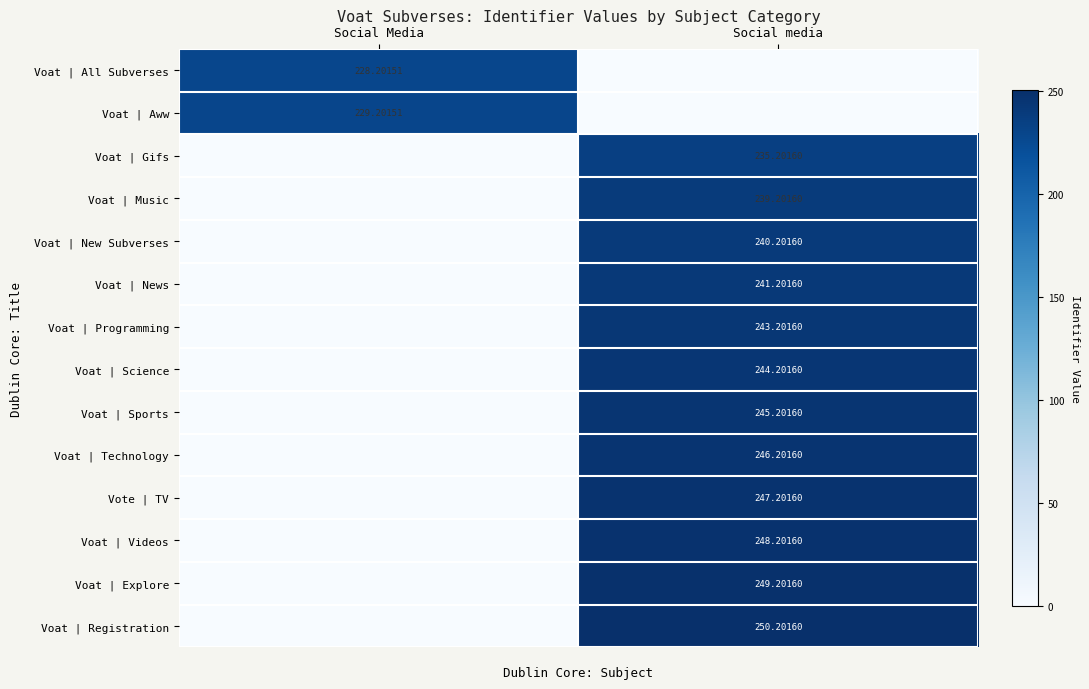

What is the difference between the Voat | Explore values at Social Media and Social media?

249.2